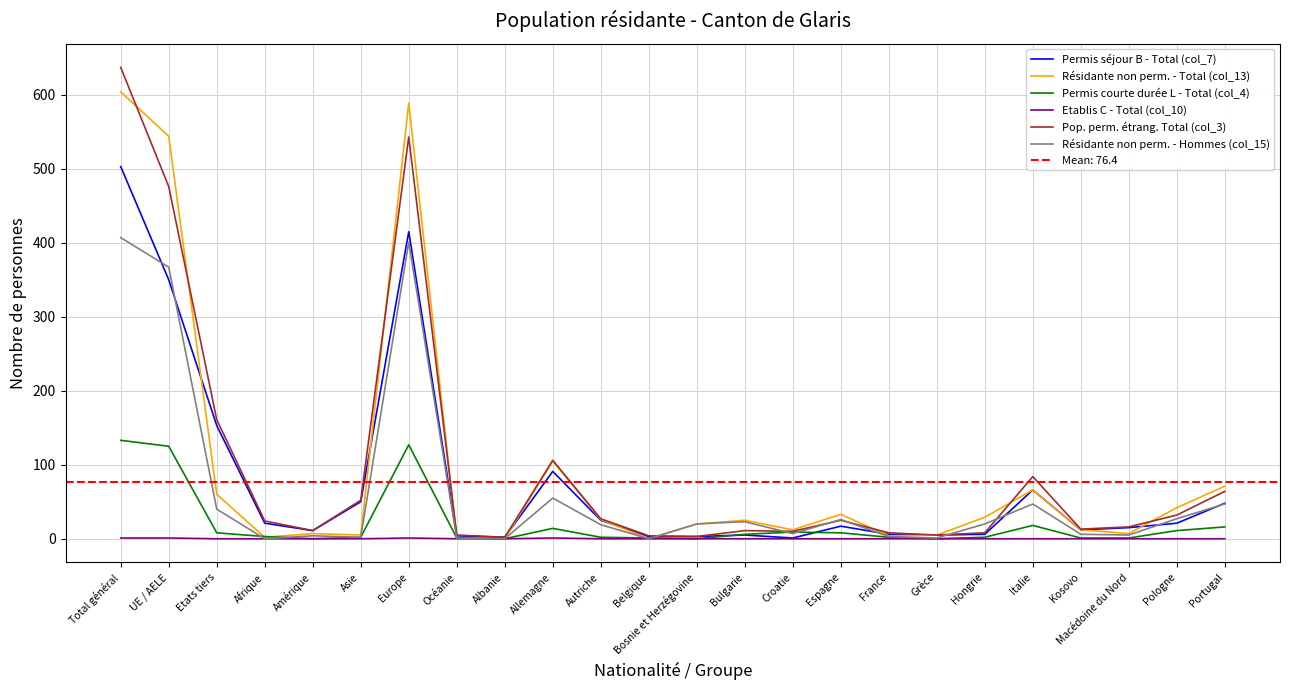

What is the total value across all series at Total général?

2285